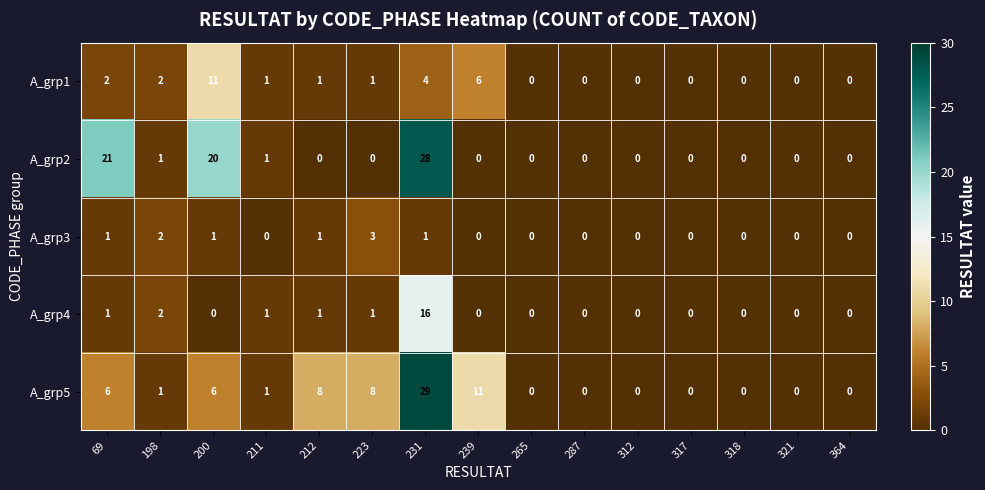

List the series in order of their peak value, highest first.

A_grp5, A_grp2, A_grp4, A_grp1, A_grp3